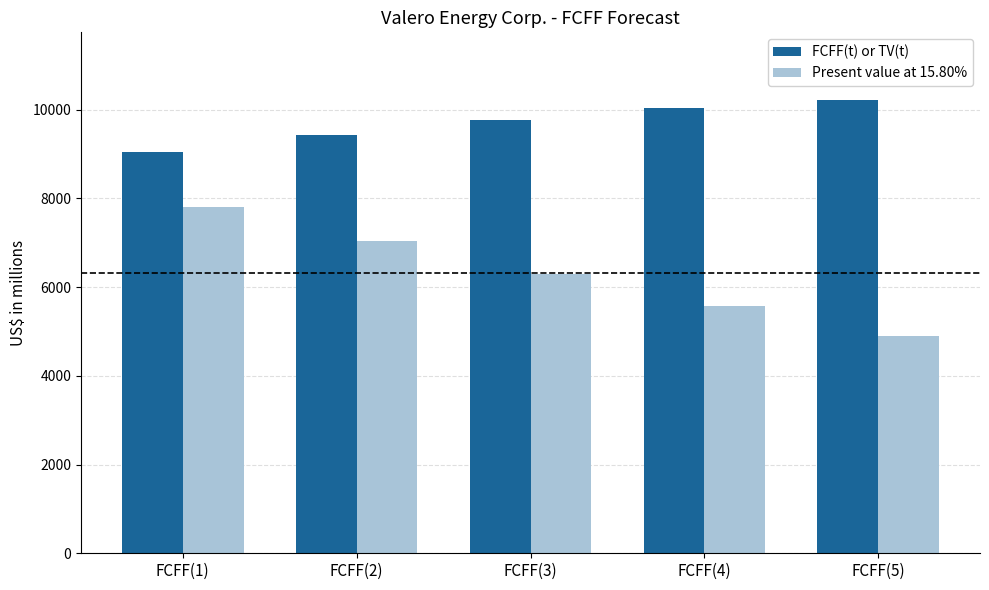

True or false: Present value at 15.80% has a value of 5576 at FCFF(4).

True